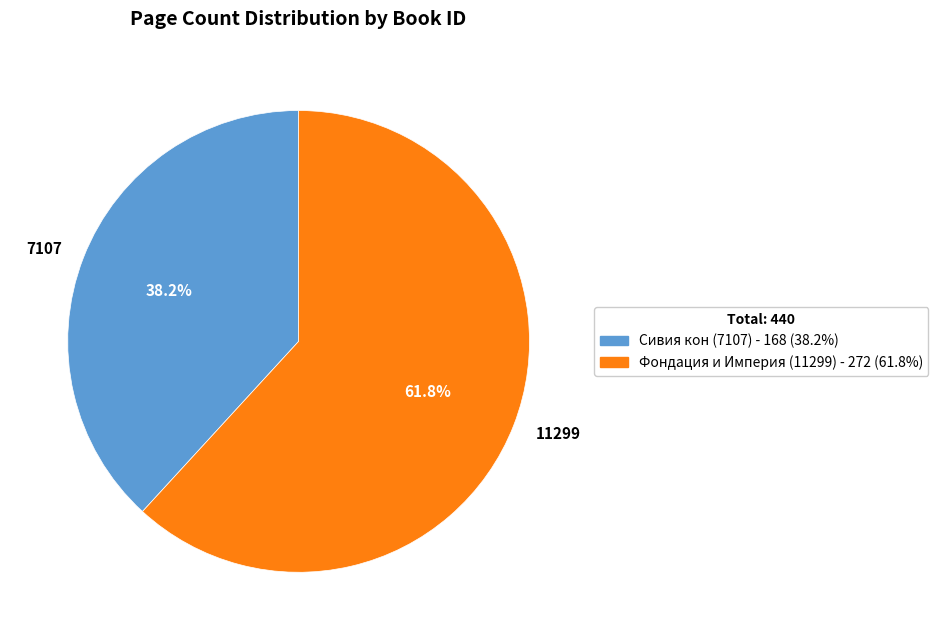

Is there any slice that represents more than half of the pie?

Yes